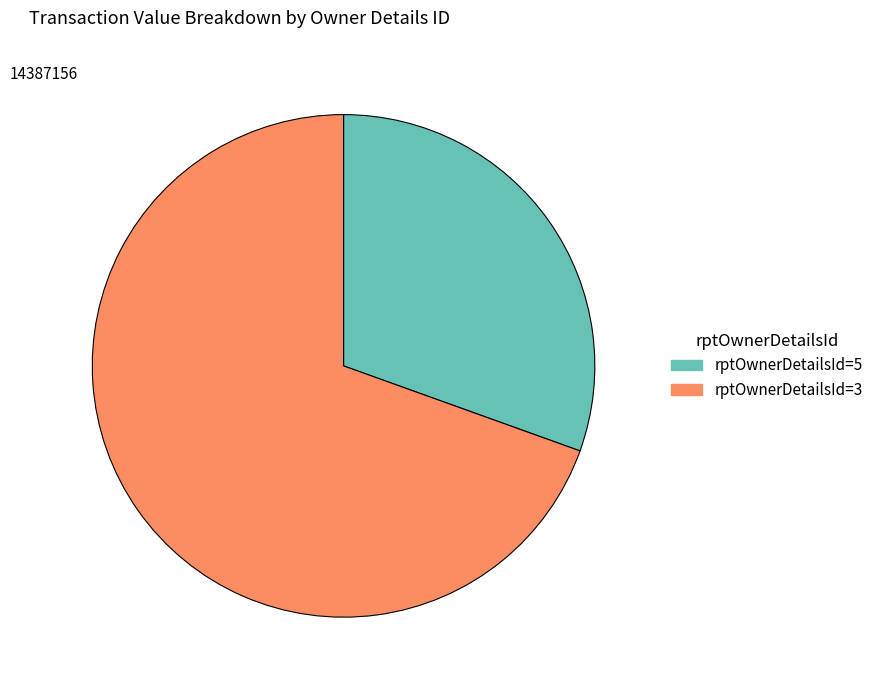

True or false: rptOwnerDetailsId=5 accounts for 30% of the total.

True